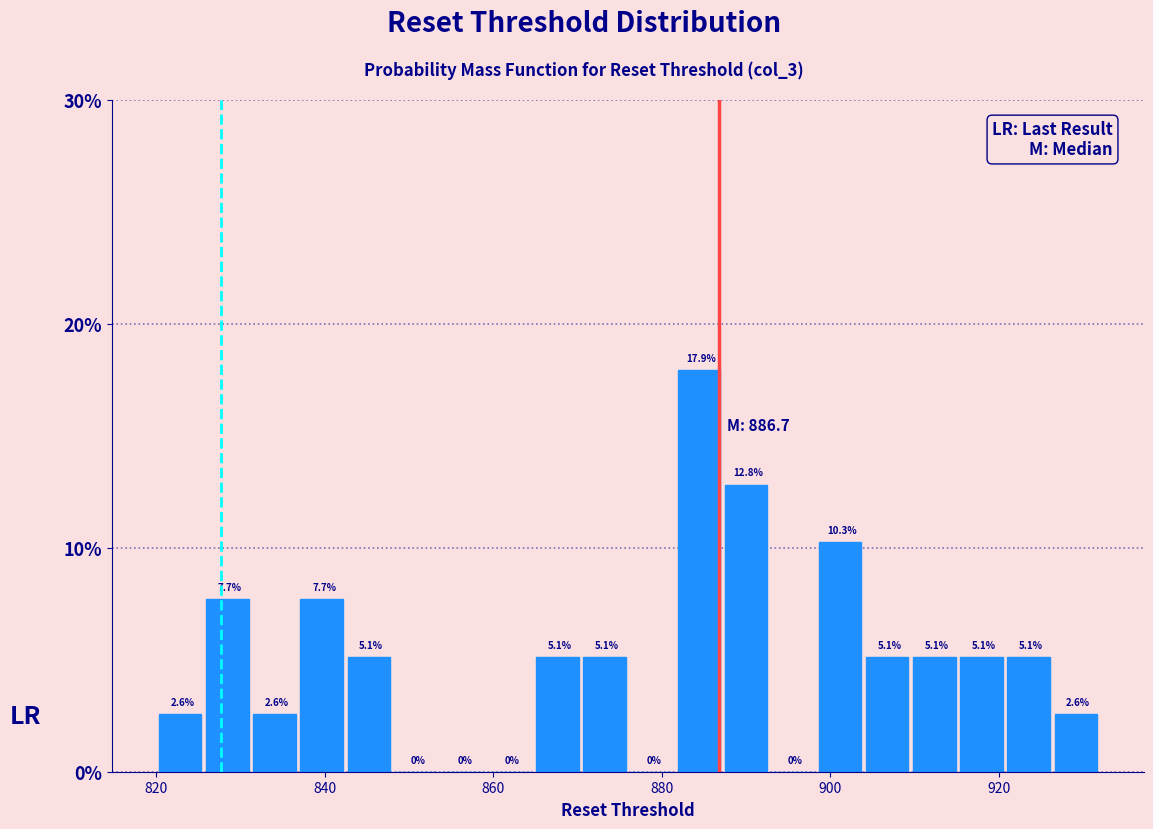

Read against the x-axis, roughly where is the centre of the tallest bar?

884